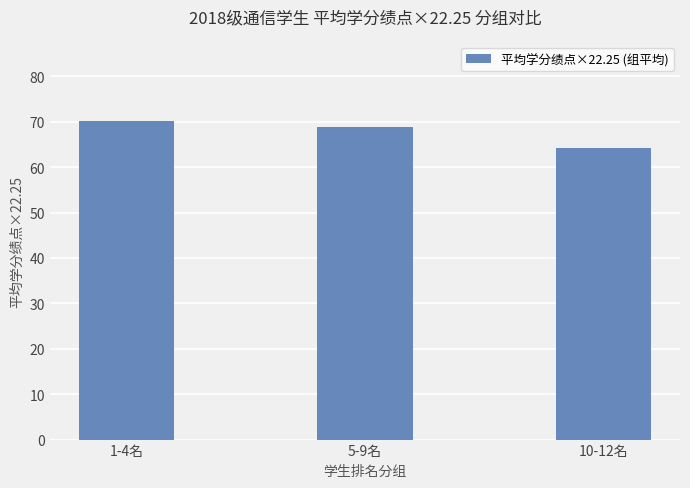

Approximately how many times larger is the value at 10-12名 compared to 5-9名?

0.9